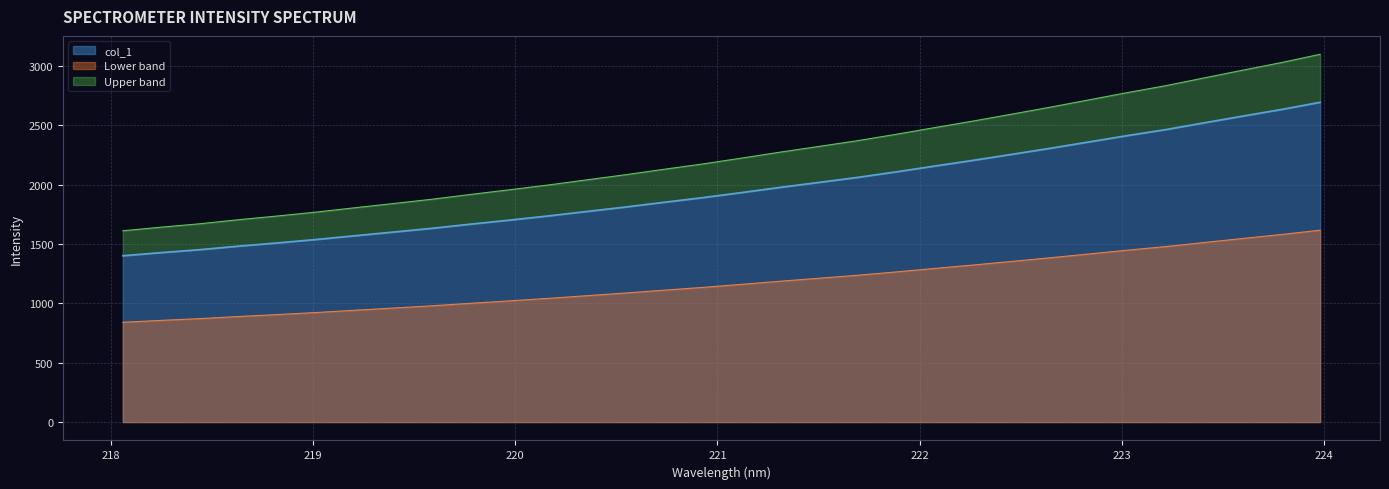

Approximately how many times larger is the value at 220.9264 compared to 218.6332?

1.3